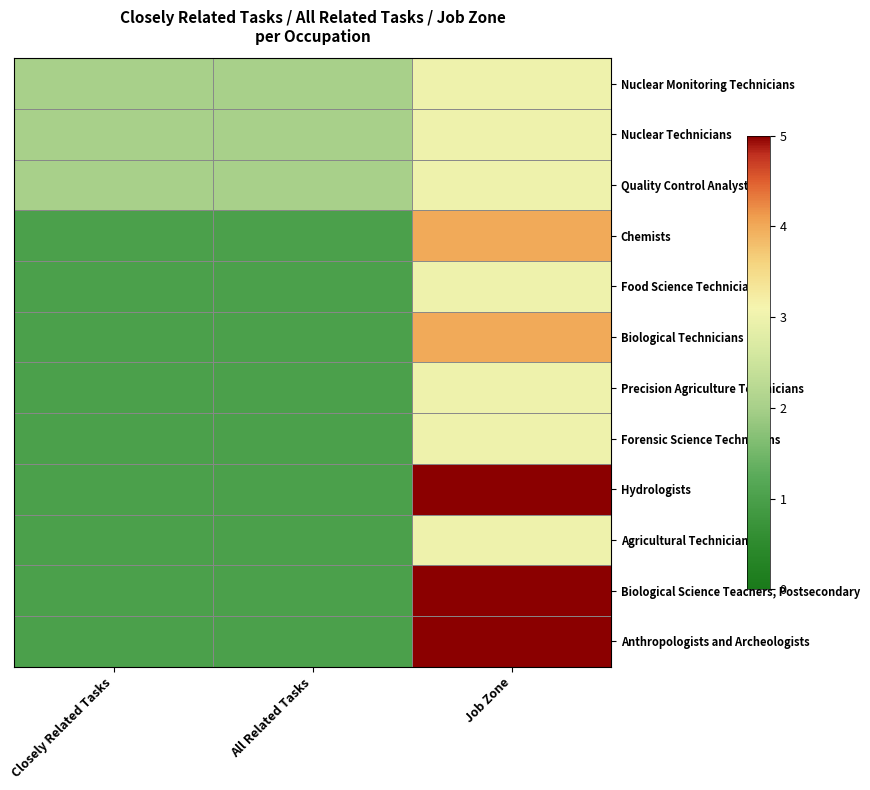

At which category is the sum across all series the highest?

Job Zone